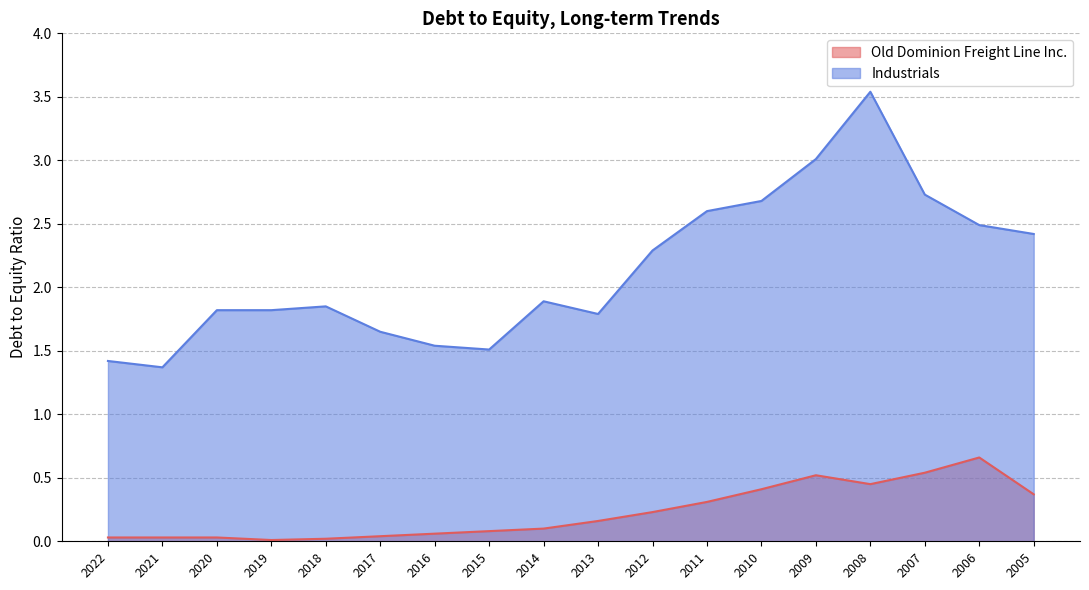

What is the difference between the maximum and second lowest values in the Industrials series?

2.1